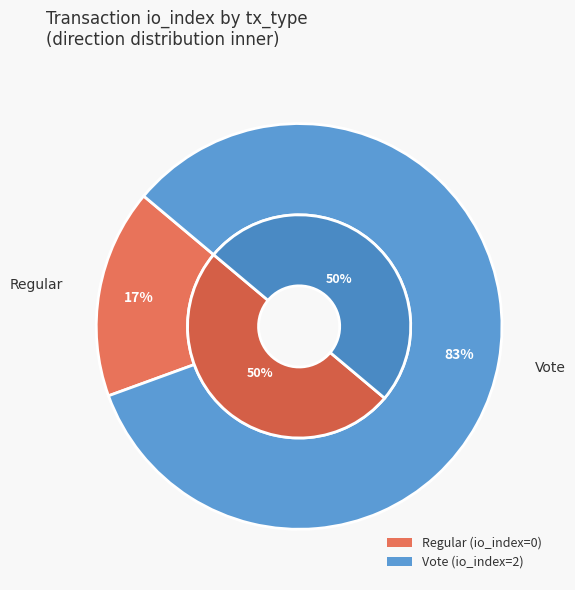

Which category has the smallest portion of the pie?

Regular